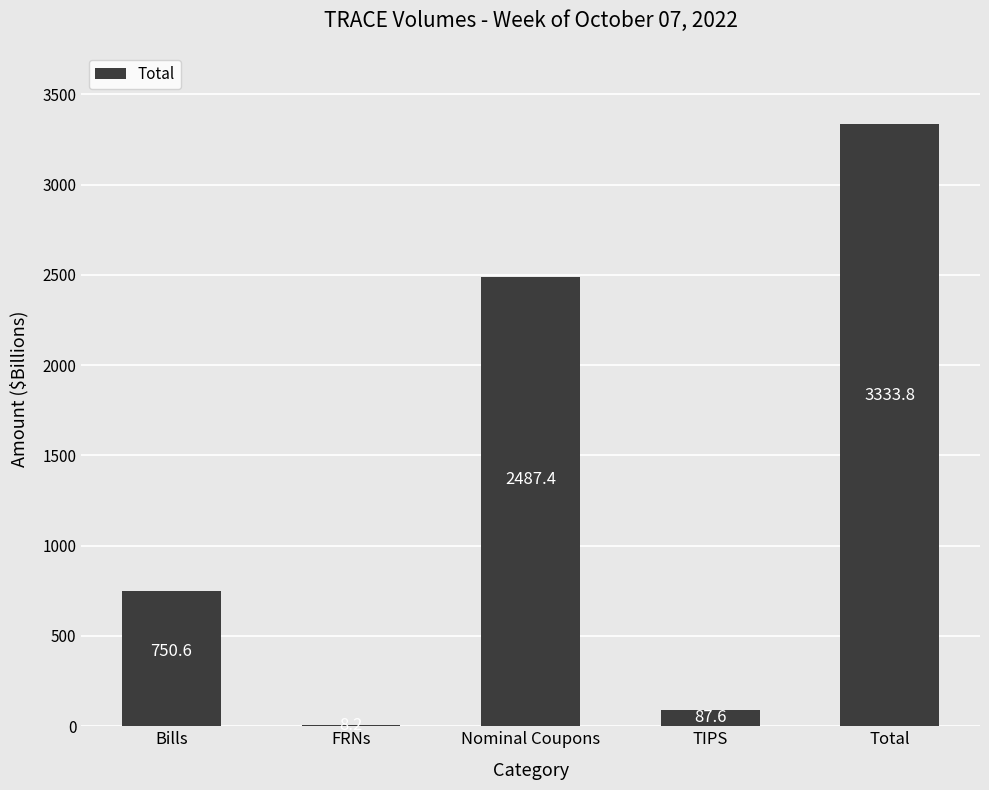

What is the sum of all values?

6667.6